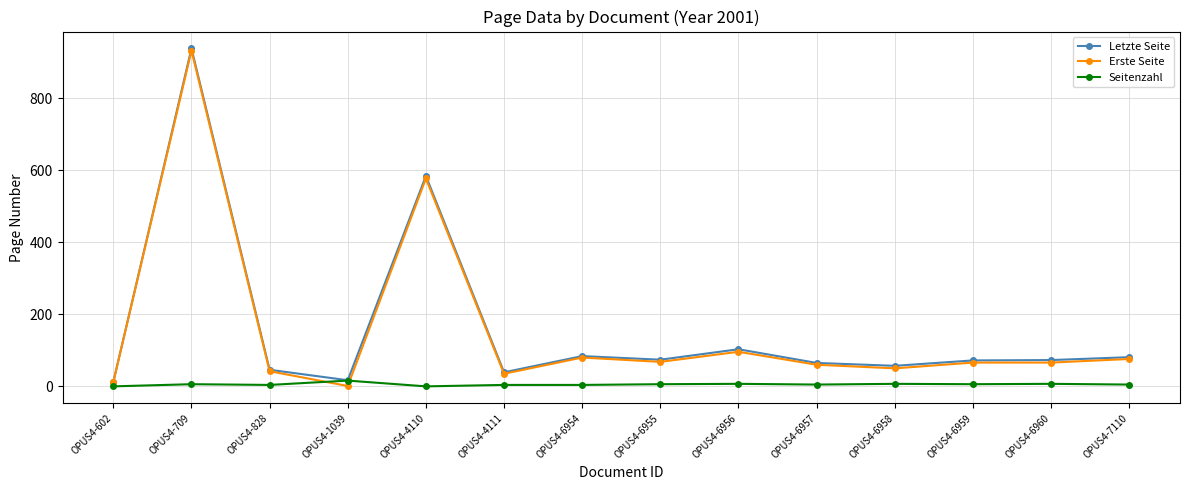

True or false: Seitenzahl and Erste Seite intersect in this chart.

True